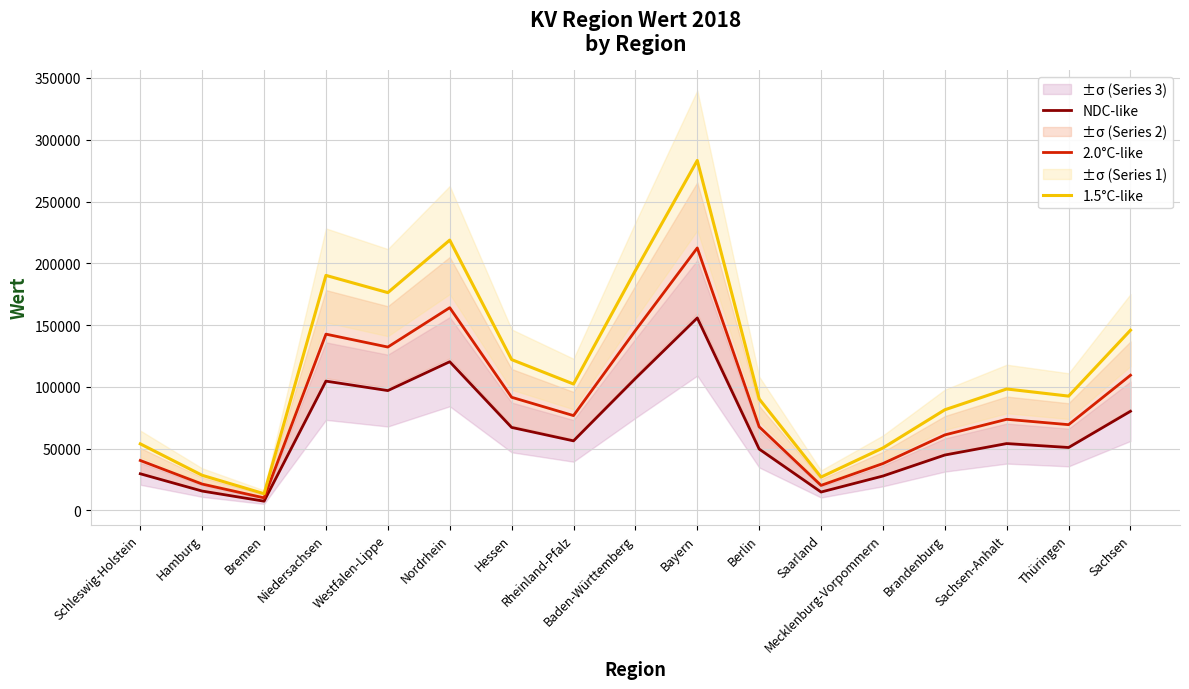

What is the lowest value of the 1.5°C-like series?

13444.0